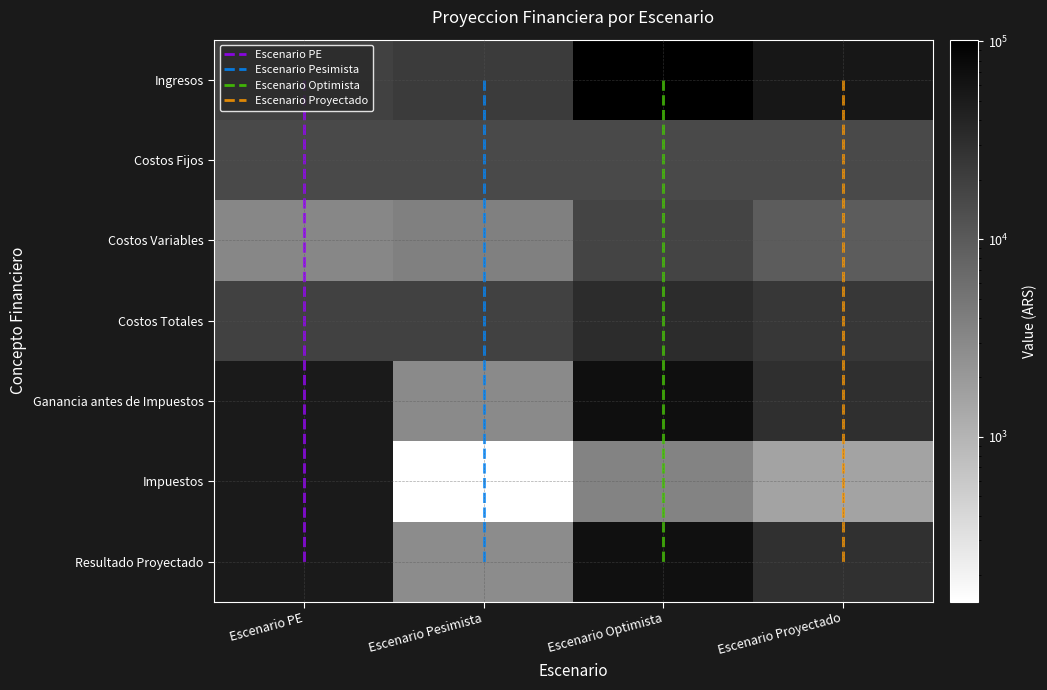

Reading left to right, transcribe all the data shown in this chart.

Escenario PE: Ingresos=18553.2	Costos Fijos=15350.0	Costos Variables=3203.2	Costos Totales=18553.2	Ganancia antes de Impuestos=0.0	Impuestos=0.0	Resultado Proyectado=0.0
Escenario Pesimista: Ingresos=22100.0	Costos Fijos=15350.0	Costos Variables=3815.5	Costos Totales=19165.5	Ganancia antes de Impuestos=2934.5	Impuestos=146.7	Resultado Proyectado=2787.8
Escenario Optimista: Ingresos=102000.0	Costos Fijos=15350.0	Costos Variables=17610.0	Costos Totales=32960.0	Ganancia antes de Impuestos=69040.0	Impuestos=3452.0	Resultado Proyectado=65588.0
Escenario Proyectado: Ingresos=55250.0	Costos Fijos=15350.0	Costos Variables=9538.8	Costos Totales=24888.8	Ganancia antes de Impuestos=30361.2	Impuestos=1518.1	Resultado Proyectado=28843.2